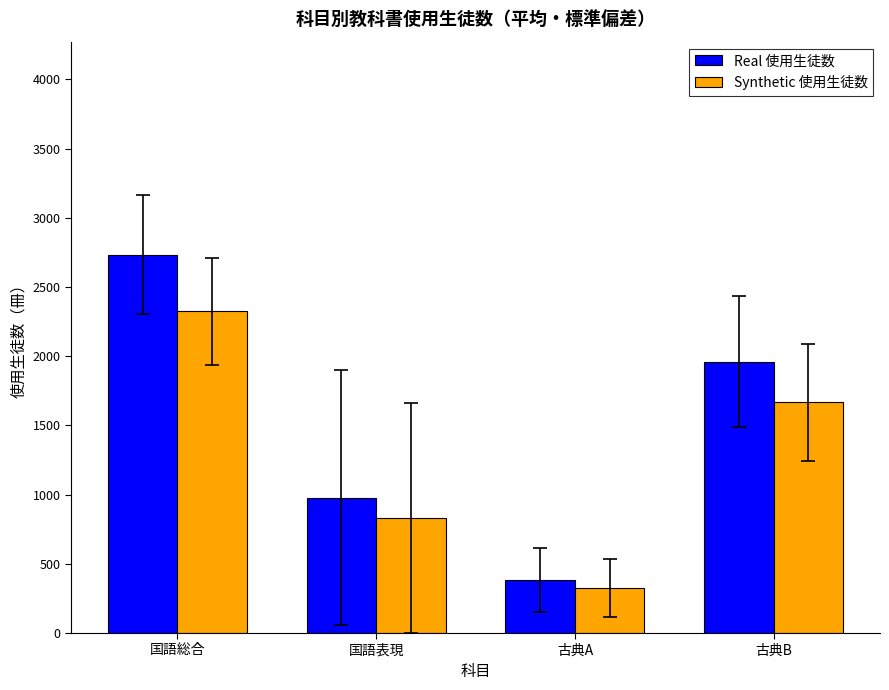

Are the bars horizontal?

No